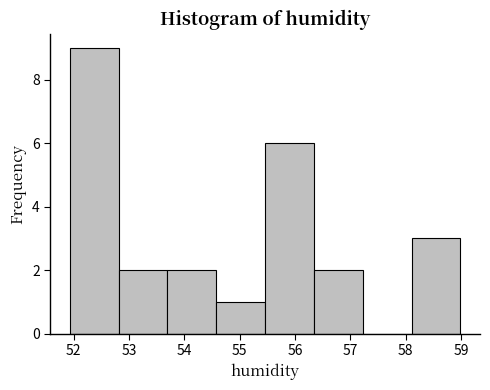

Reading left to right, transcribe this chart: for each bar, give the range it covers on the x-axis and its height. Neither the bar edges nor the heights are printed on the chart, so give them approximately, as read against the axes.

51.9 to 52.8: 9
52.8 to 53.7: 2
53.7 to 54.6: 2
54.6 to 55.5: 1
55.5 to 56.3: 6
56.3 to 57.2: 2
57.2 to 58.1: 0
58.1 to 59.0: 3